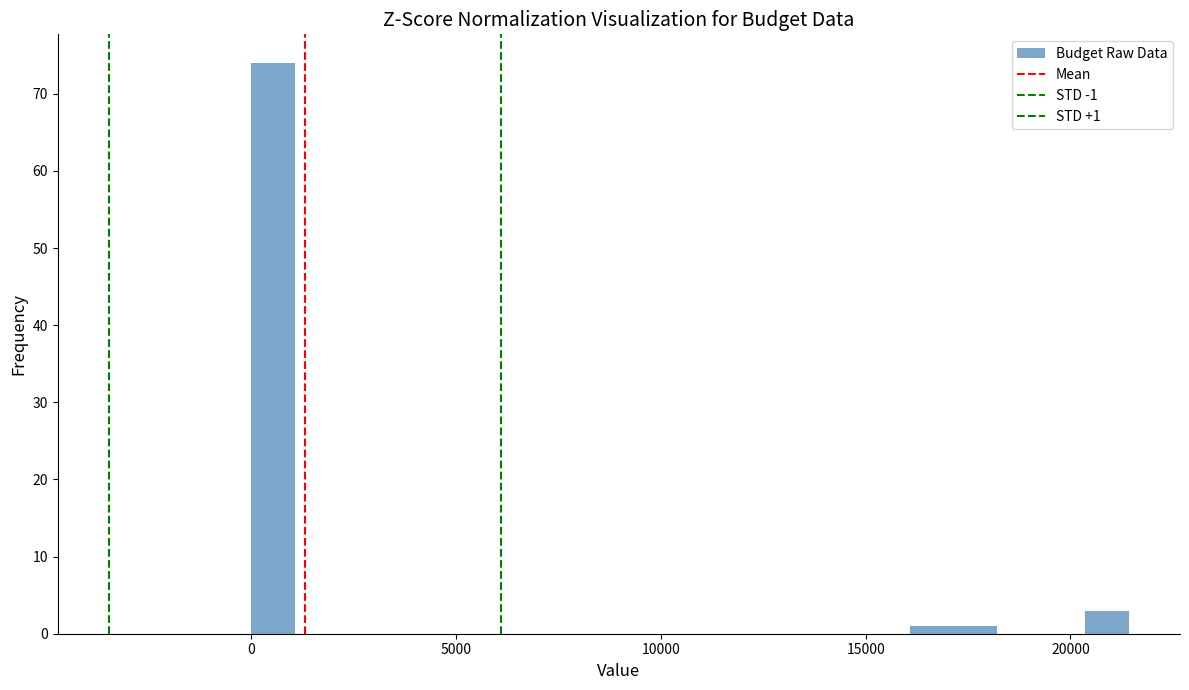

Around what value on the x-axis is the tallest bar? Give the approximate position of its centre, as read against the axis.

500